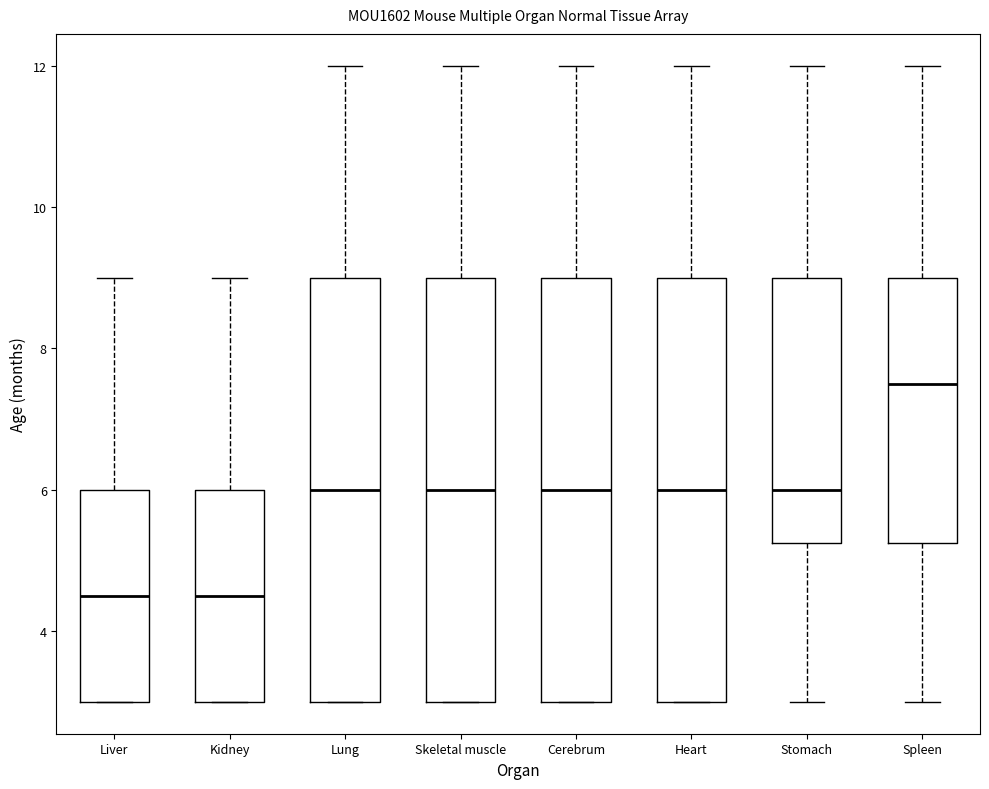

Where does the median line of the box for Spleen sit on the y-axis? The values are not printed on the chart, so give them approximately, as read against the axis.

7.6